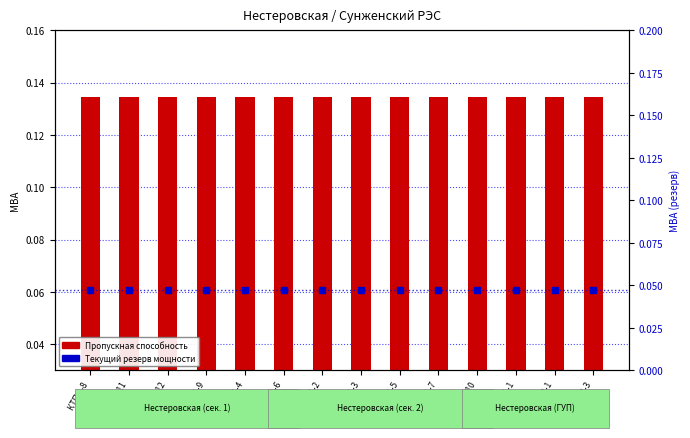

Reading right to left, list all the values displayed in this chart.

Пропускная способность: ТП 2-3=0.1	ТП 2-1=0.1	ТП 1-1=0.1	ТП 1-10=0.1	ТП 1-7=0.1	ТП 1-5=0.1	ТП 1-3=0.1	ТП 1-2=0.1	ТП 1-6=0.1	ТП 1-4=0.1	ТП 1-9=0.1	ТП 1-12=0.1	ТП 1-11=0.1	КТП 1-8=0.1
Текущий резерв мощности: ТП 2-3=0.0	ТП 2-1=0.0	ТП 1-1=0.0	ТП 1-10=0.0	ТП 1-7=0.0	ТП 1-5=0.0	ТП 1-3=0.0	ТП 1-2=0.0	ТП 1-6=0.0	ТП 1-4=0.0	ТП 1-9=0.0	ТП 1-12=0.0	ТП 1-11=0.0	КТП 1-8=0.0